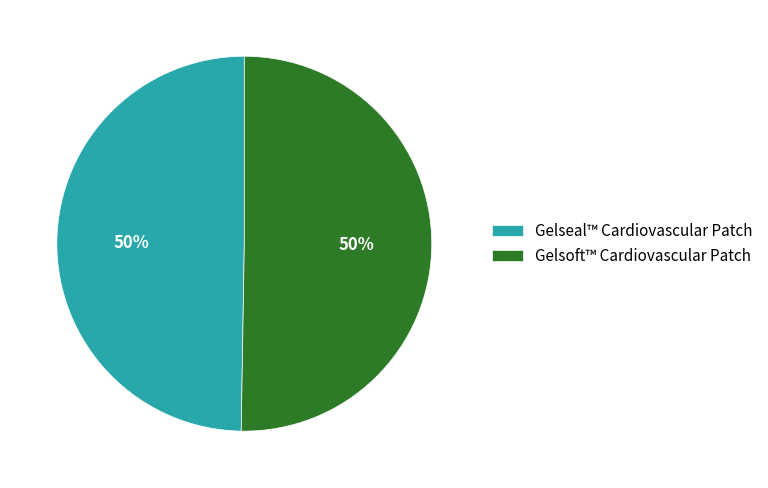

To the nearest percent, what is the combined percentage of Gelseal™ Cardiovascular Patch and Gelsoft™ Cardiovascular Patch?

100%